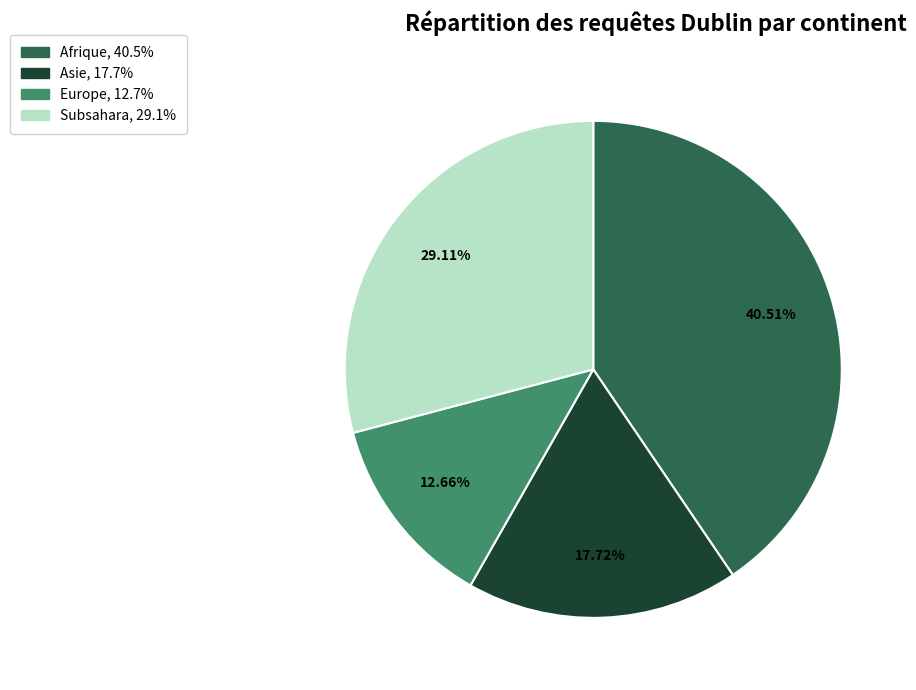

To the nearest percent, what is the average slice percentage?

25%